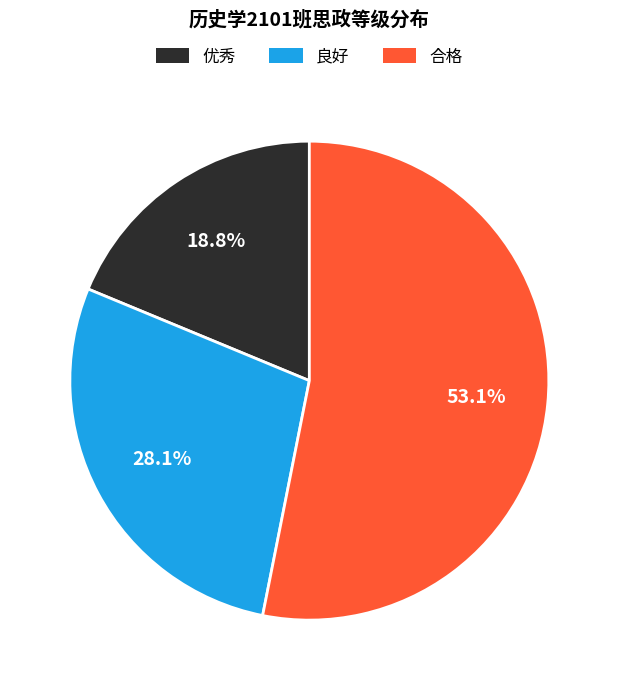

Is 优秀 the majority of the pie?

No